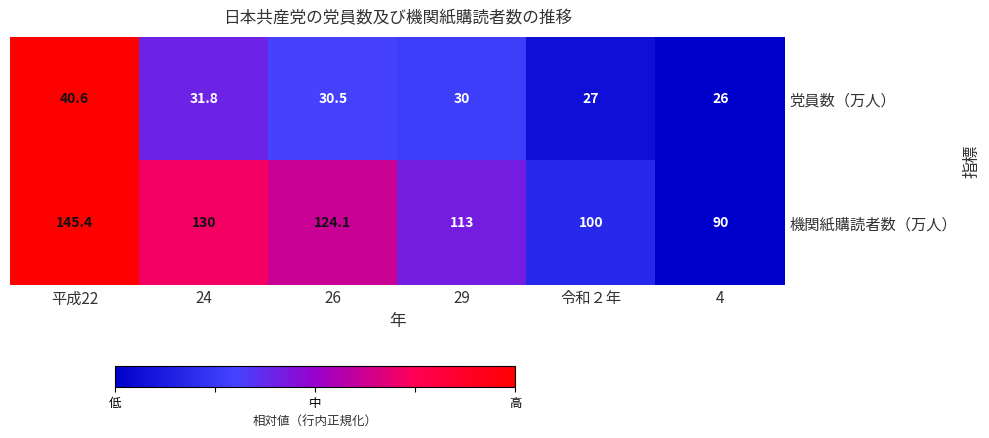

Is it true that 党員数（万人） equals 51.1 at 29?

False